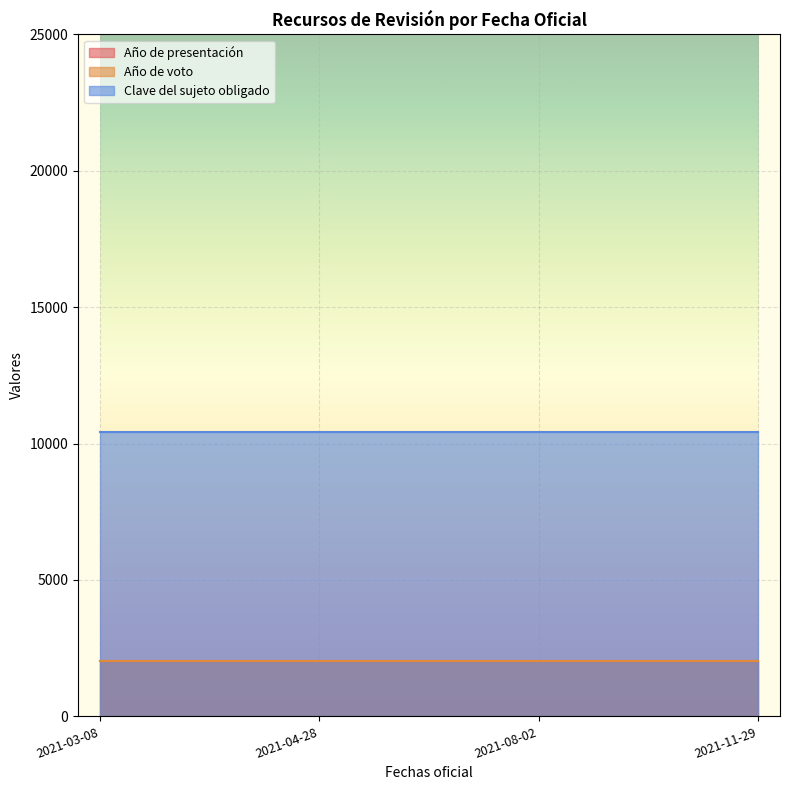

What is the average value of the Año de voto series?

2021